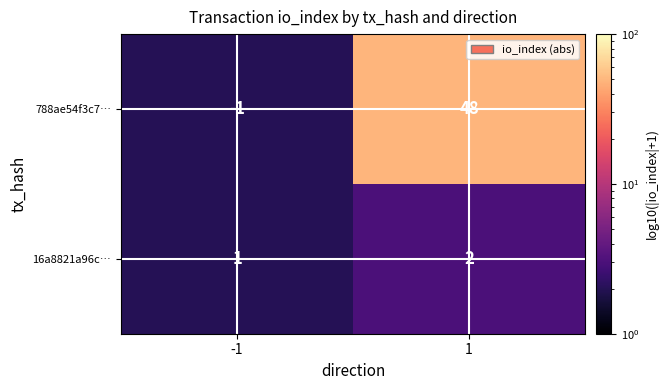

At how many categories does at least one series exceed 41?

1